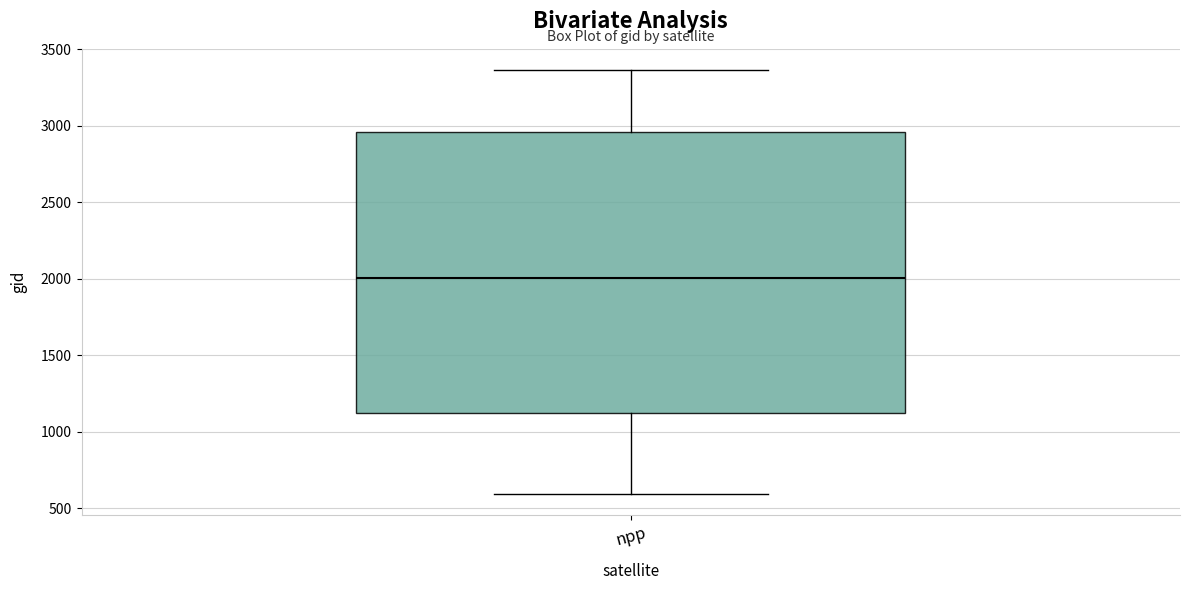

Read this box plot against the y-axis: the position of the median line, the range covered by the box, and the ends of both whiskers. The values are not printed on the chart, so give them approximately, as read against the axis.

median 2000, box 1100 to 2950, whiskers 600 to 3350